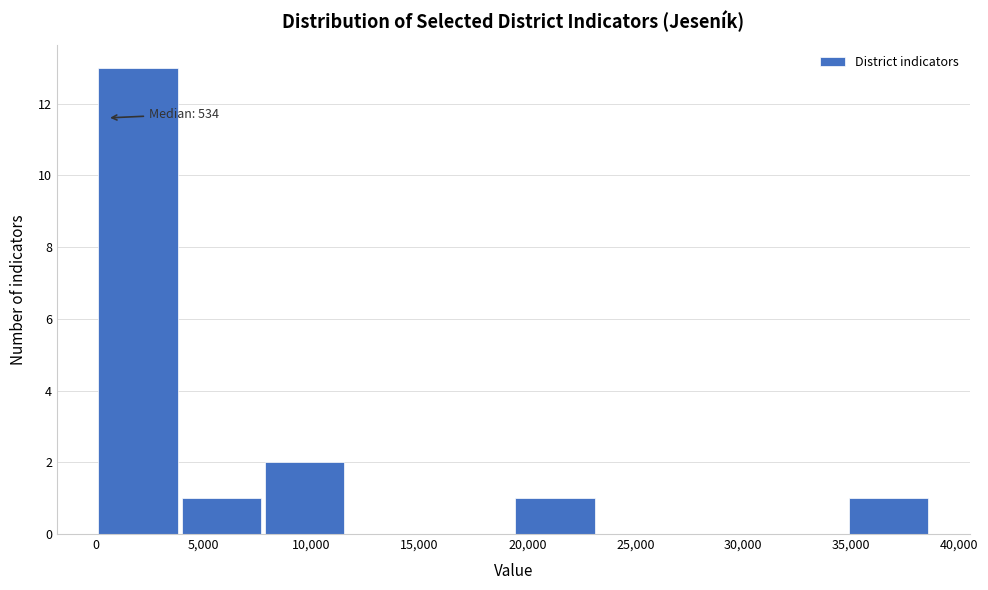

Which range on the x-axis has the tallest bar?

0 to 4000